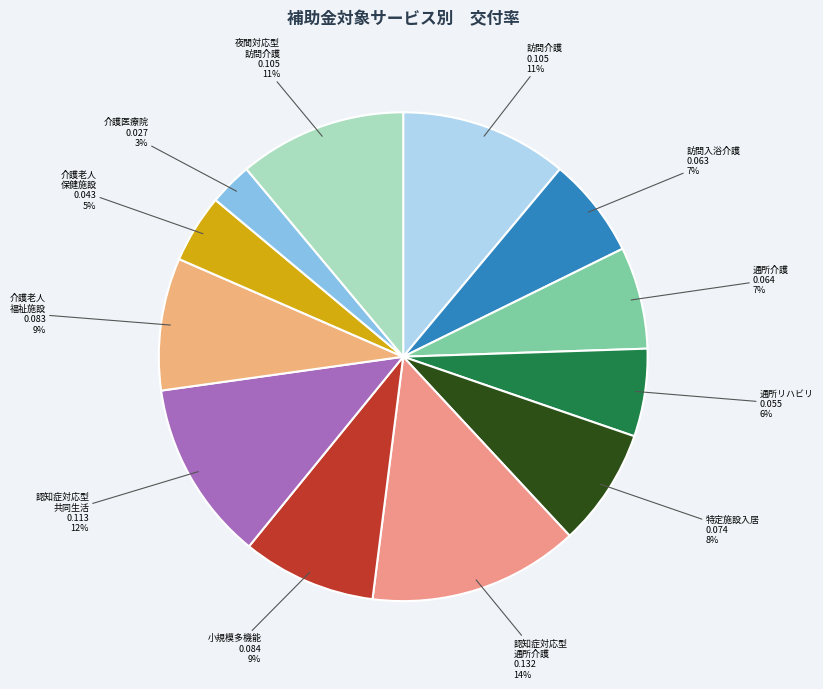

How many segments does this pie chart have?

12